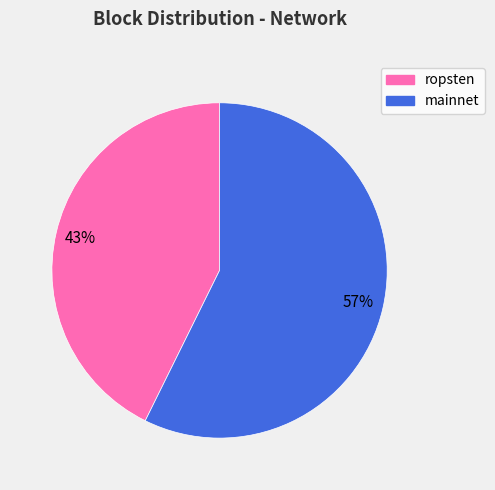

Is there a majority slice in this chart?

Yes